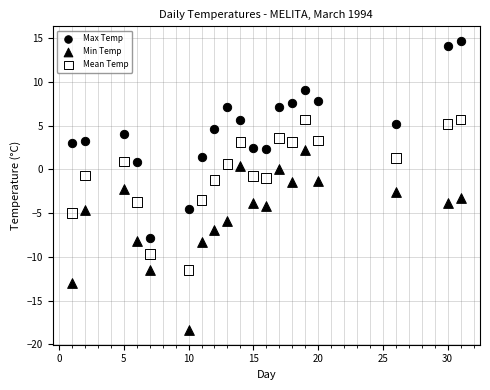

Which series has the largest Y range (max minus min)?

Max Temp